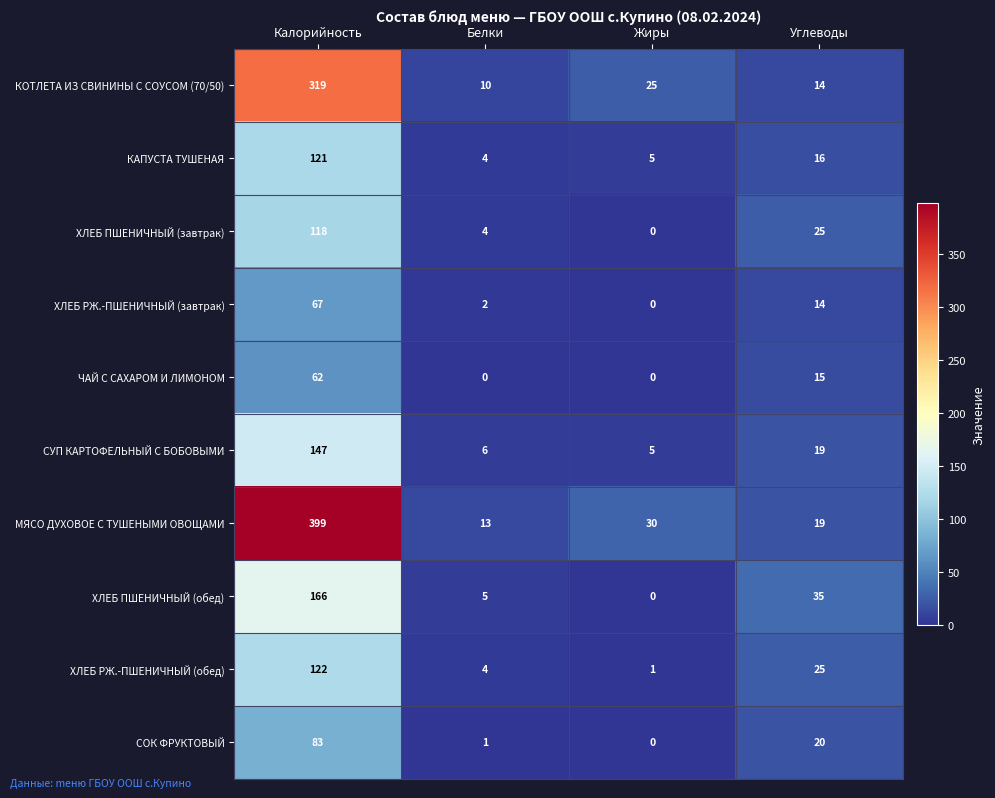

Is it true that ХЛЕБ РЖ.-ПШЕНИЧНЫЙ (завтрак) equals 0 at Жиры?

True